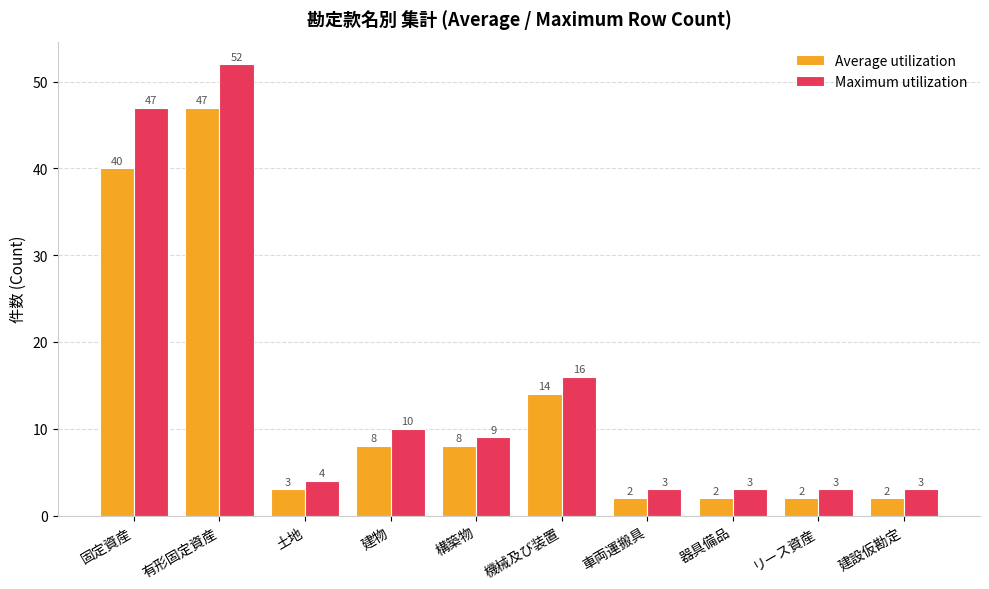

What is the greatest value displayed?

52